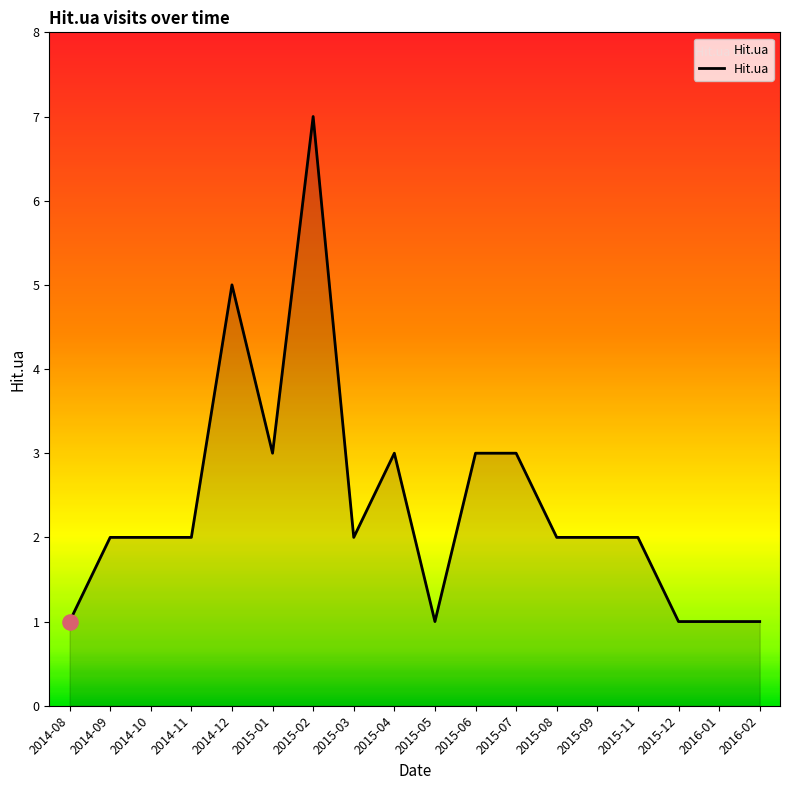

What is the ratio of the value at 2014-10 to the value at 2015-01?

0.7